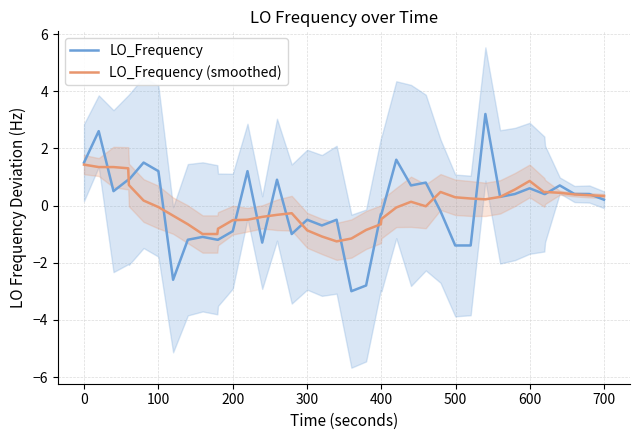

What is the approximate value of LO_Frequency (smoothed) at 13?

-0.5